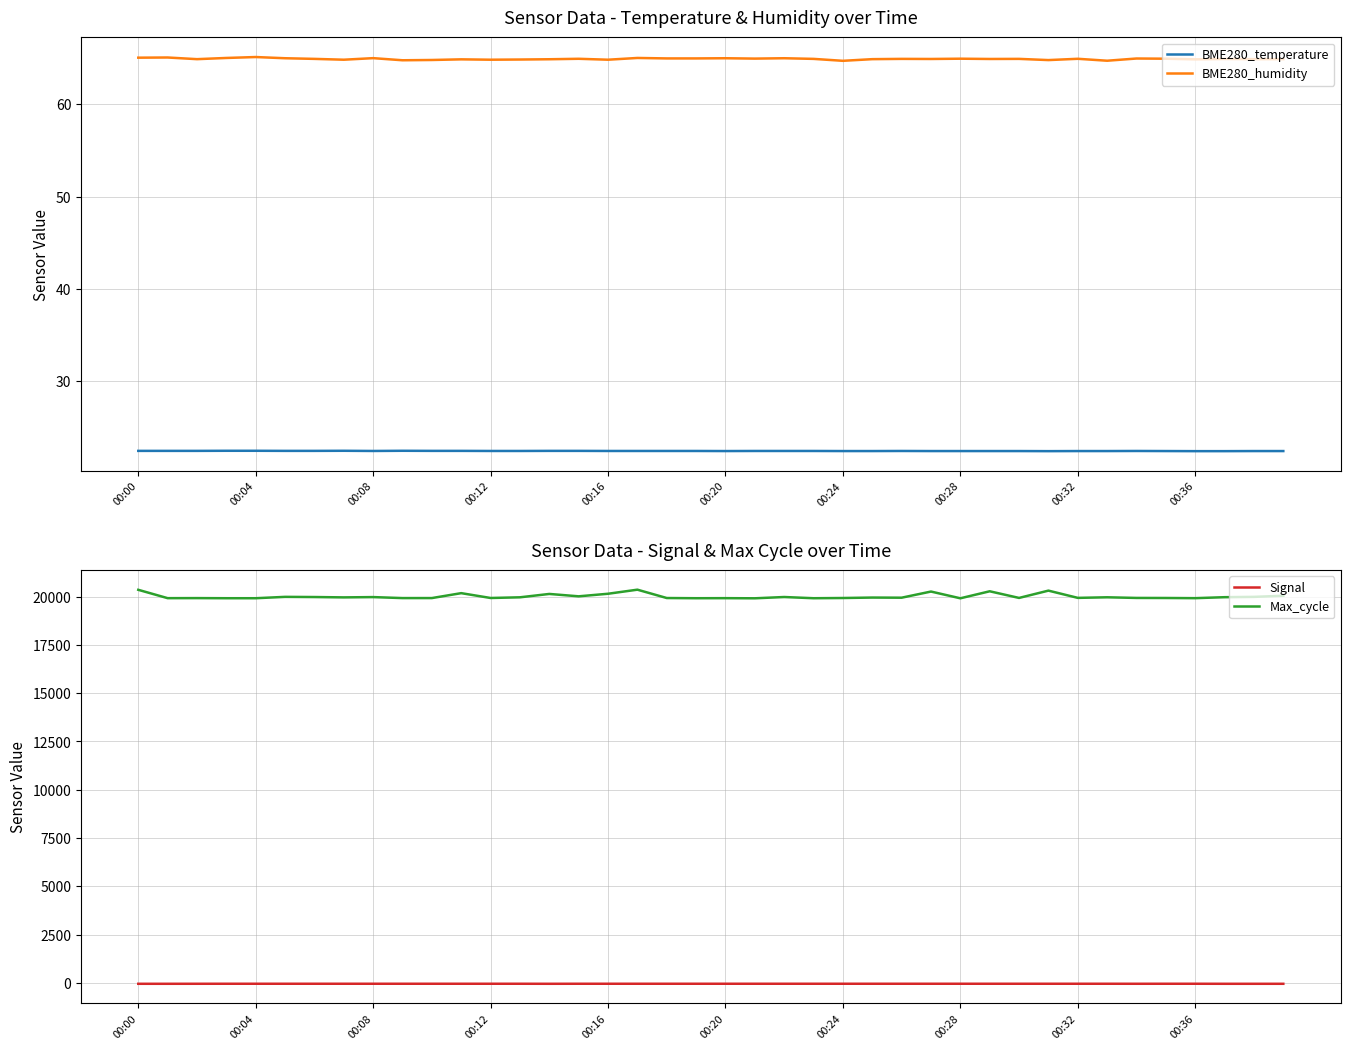

True or false: BME280_temperature and Signal cross at least once.

False